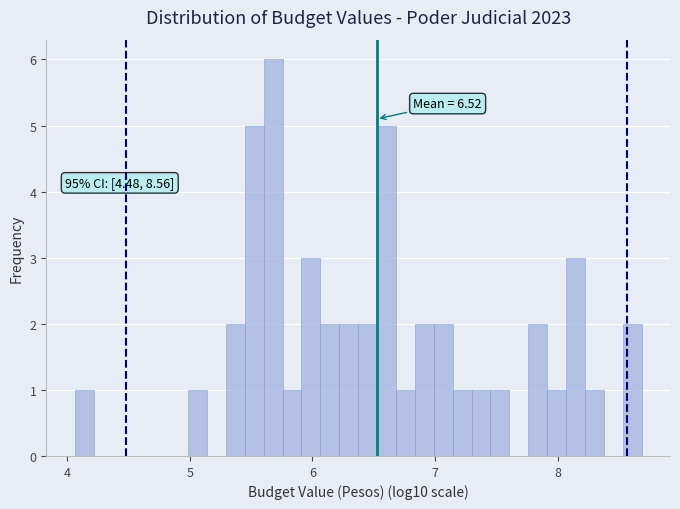

Around what value on the x-axis is the tallest bar? Give the approximate position of its centre, as read against the axis.

5.7